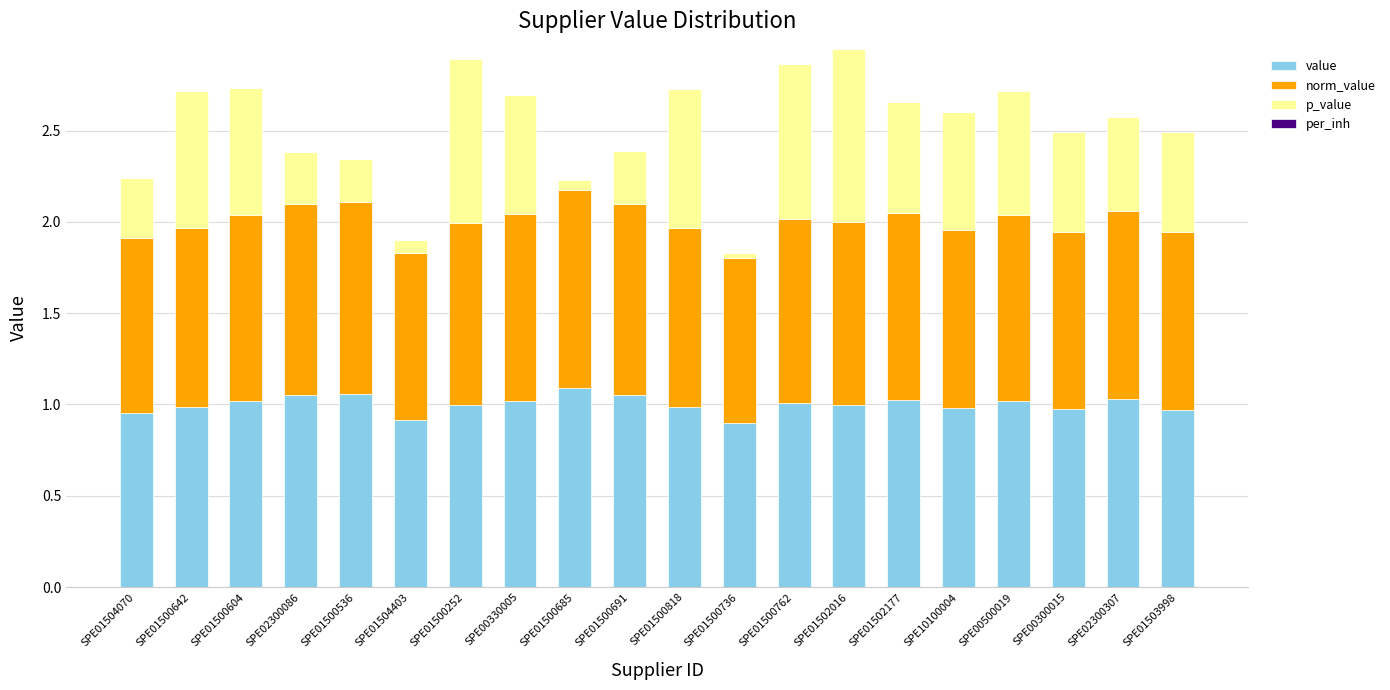

What is the total value across all series at SPE10100004?

2.6